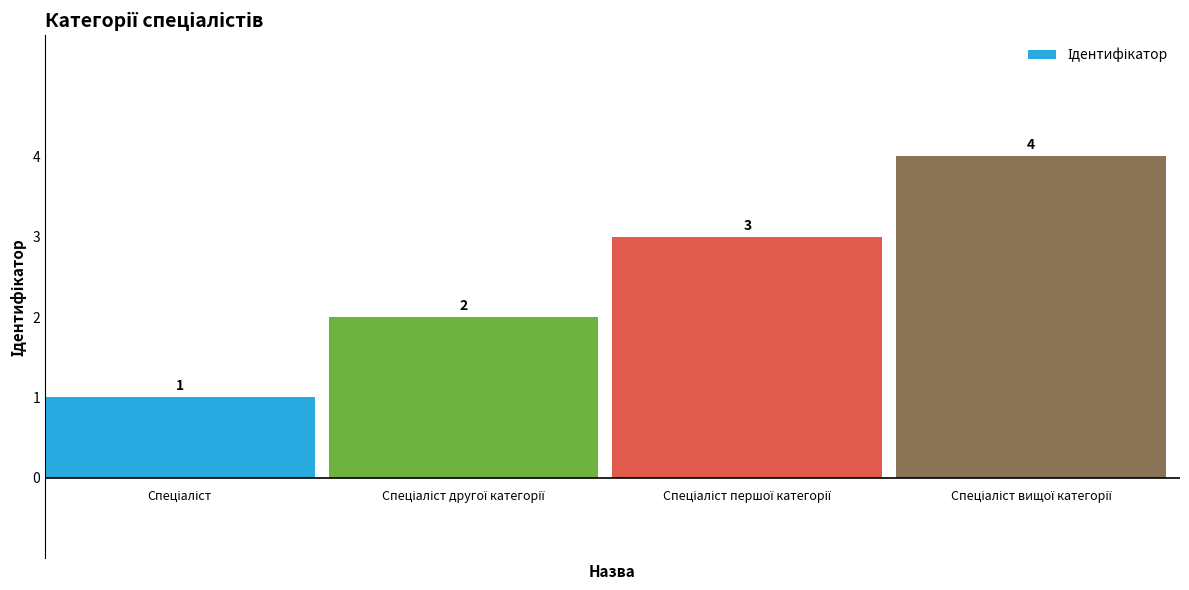

What is the sum of all values?

10